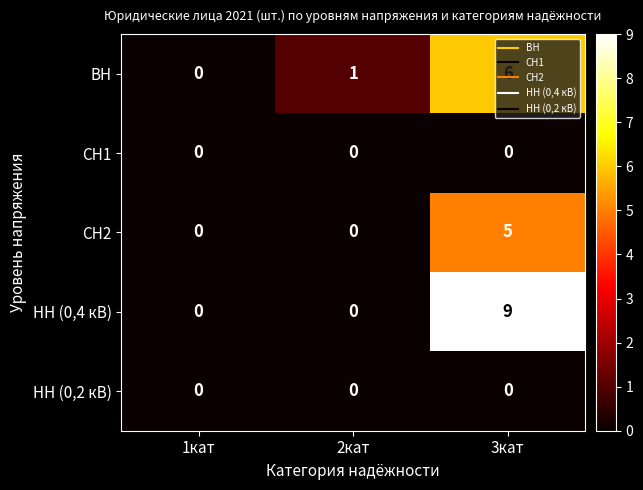

What is the spread (max minus min) of values at 3кат?

9